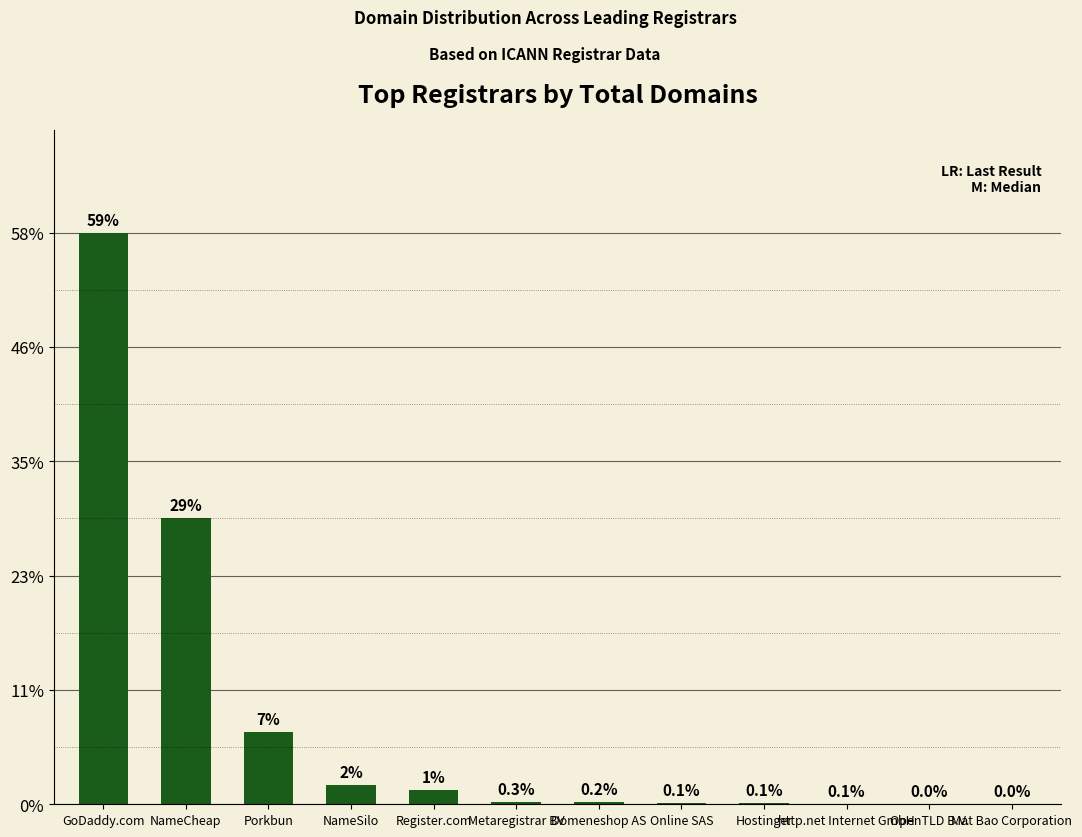

Is it true that the value at NameSilo is 65?

False